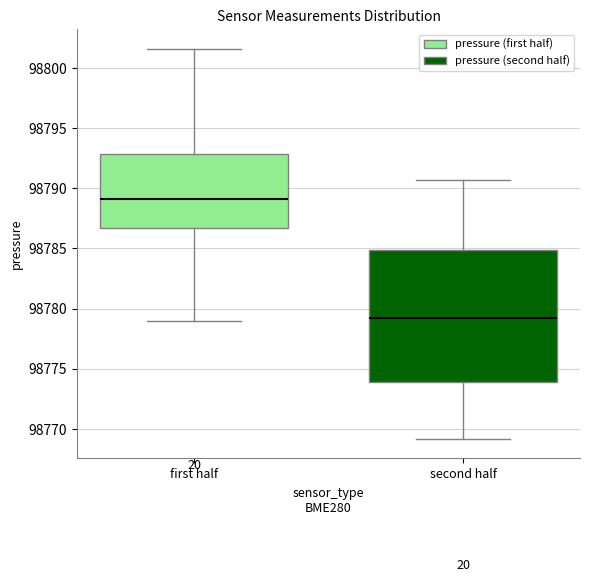

Which box is the tallest, from its lower edge to its upper edge?

second half